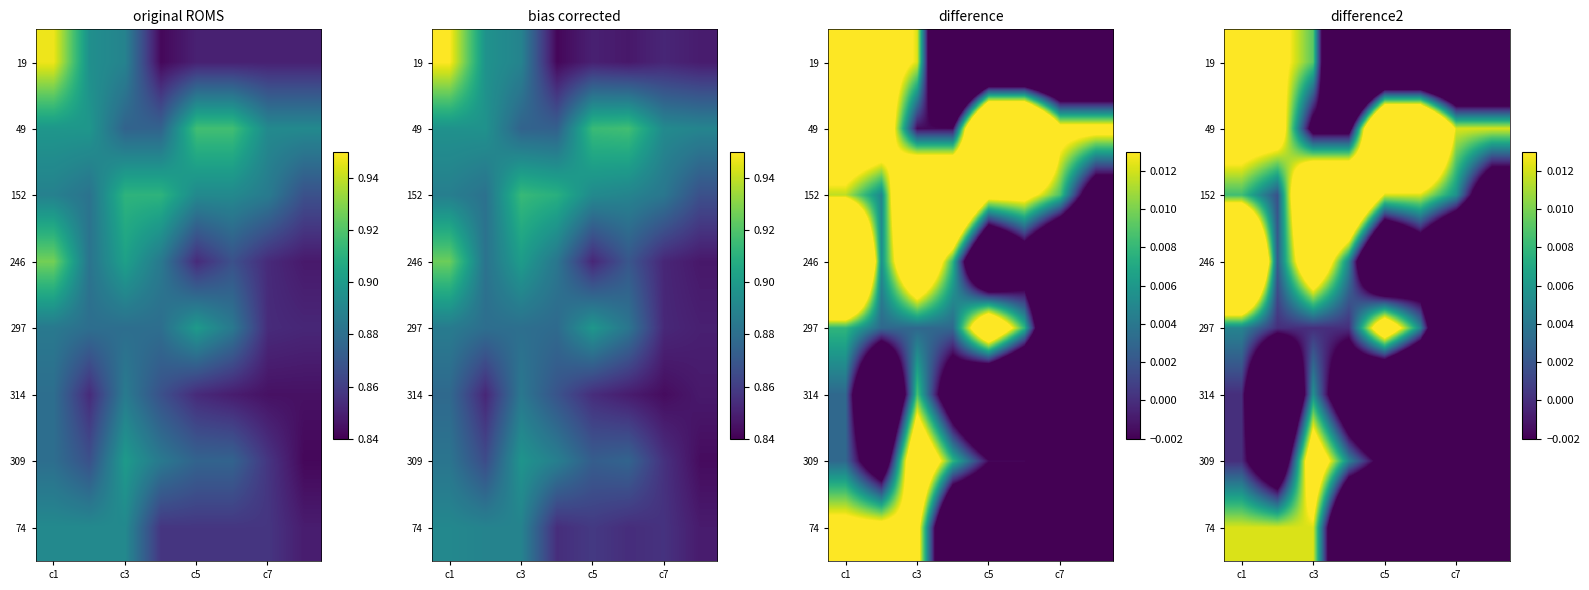

How many series are shown in this chart?

8